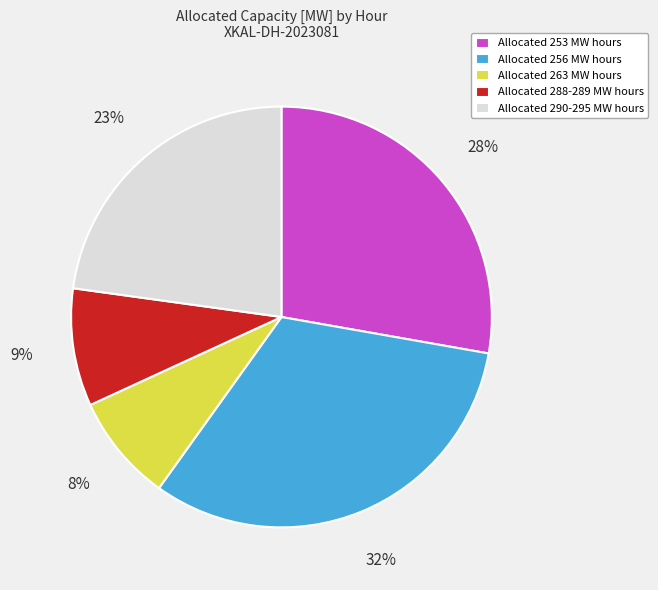

How many segments does this pie chart have?

5